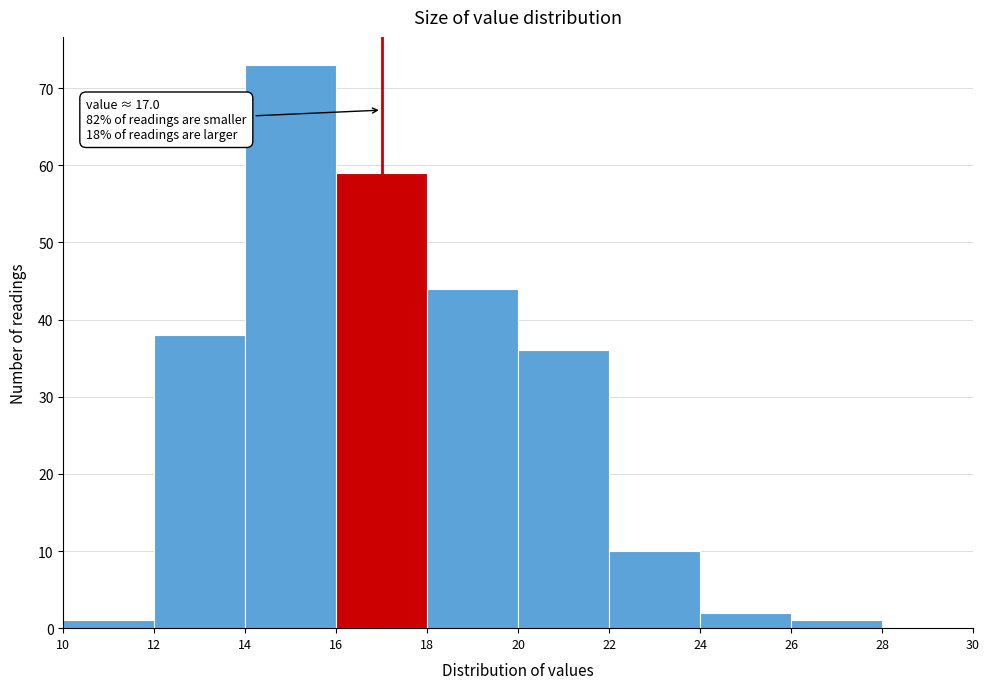

Which range on the x-axis has the tallest bar?

14 to 16